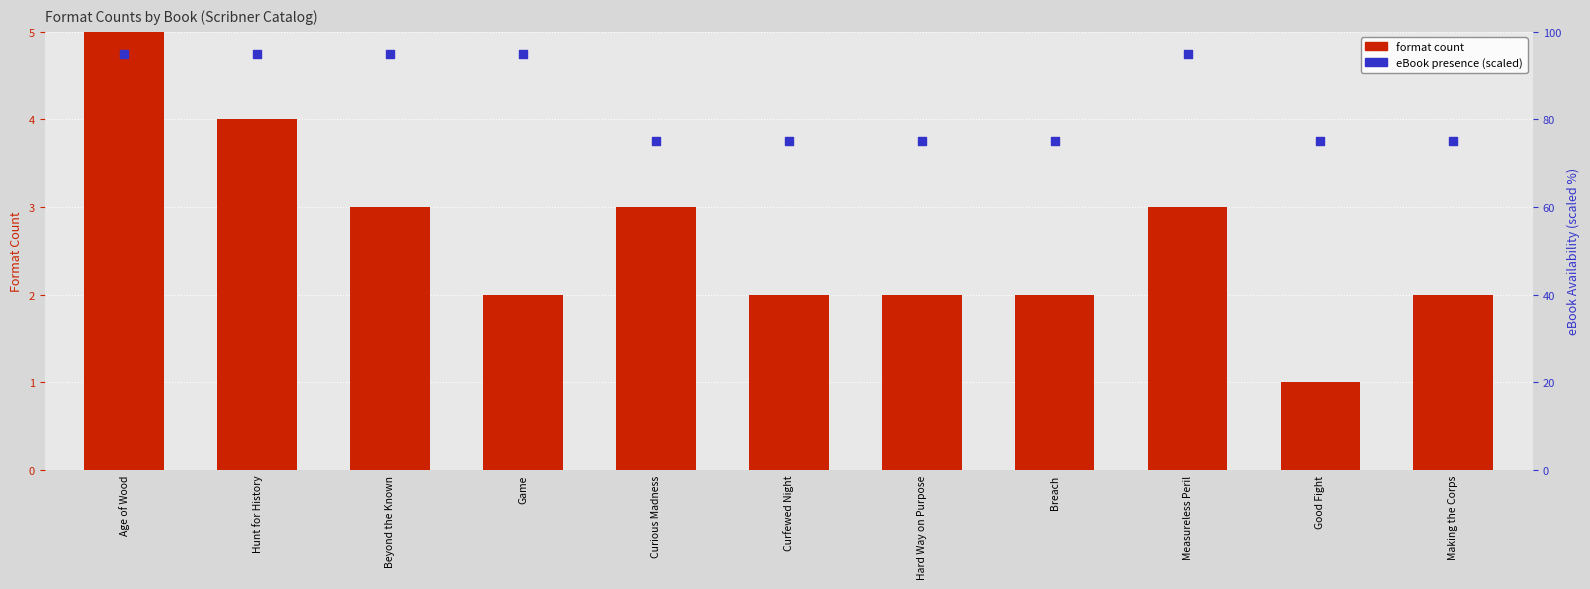

Which series reaches the maximum Y coordinate?

eBook presence (scaled)